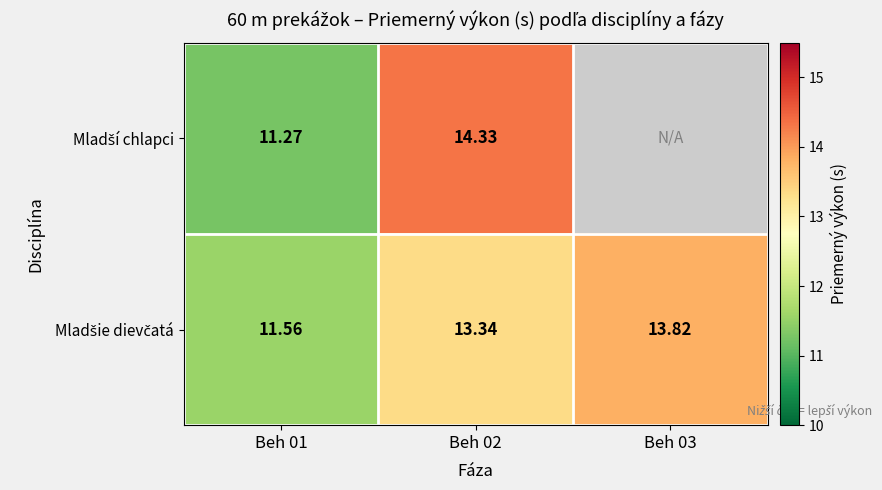

What is the highest value of the Mladšie dievčatá series?

13.8